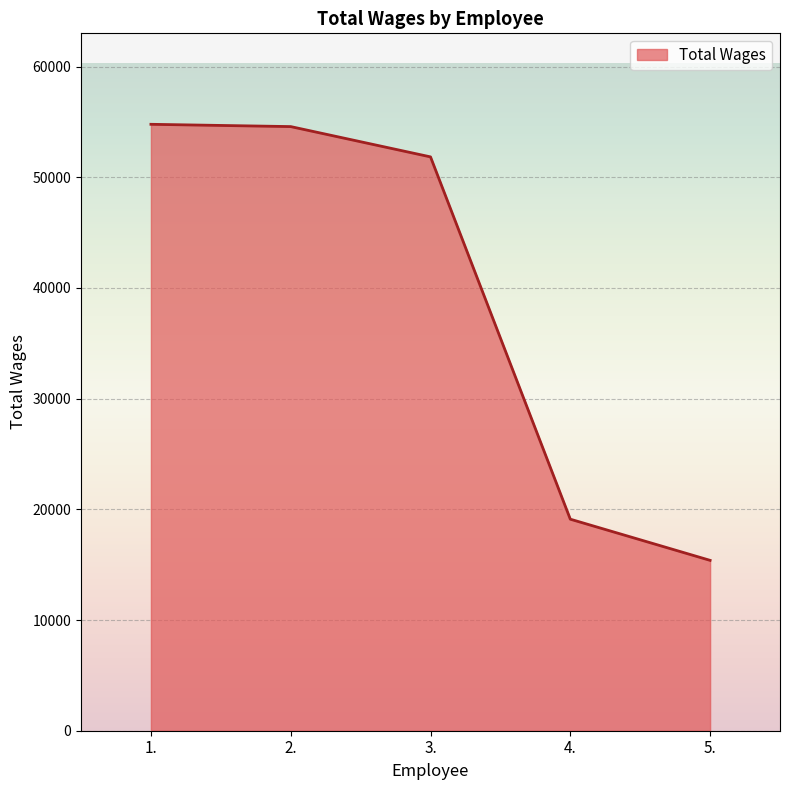

The value at 1. is 91500. True or false?

False